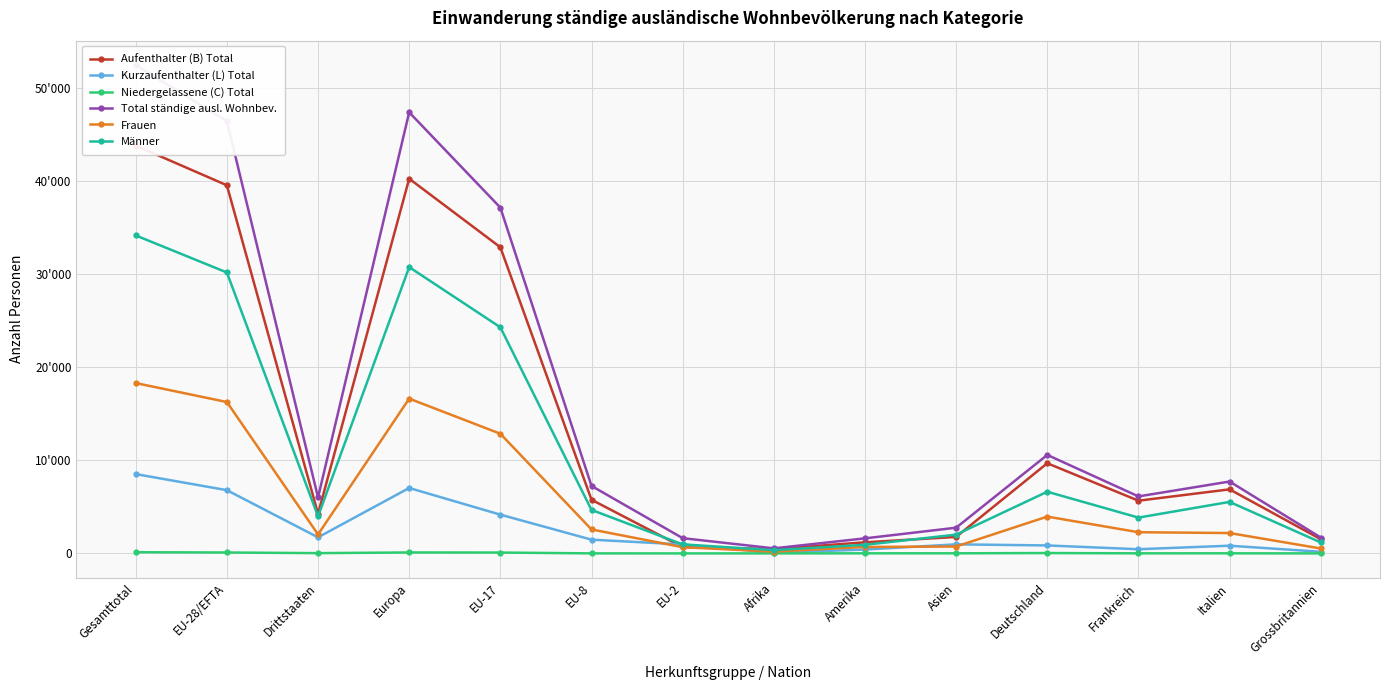

Which series changed the most between Europa and Italien?

Total ständige ausl. Wohnbev.